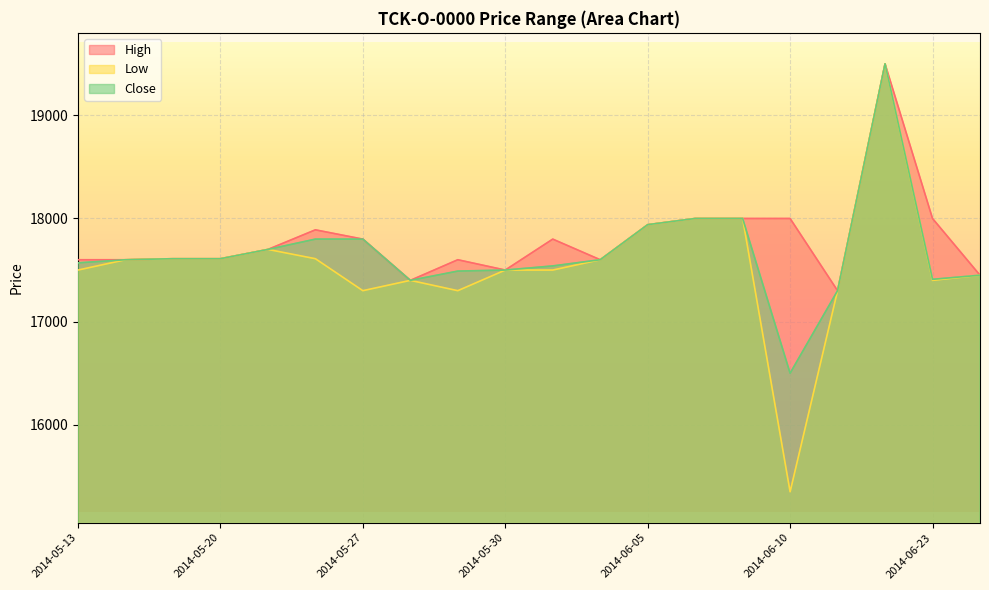

The High series shows 23016 at 2014-05-21. True or false?

False